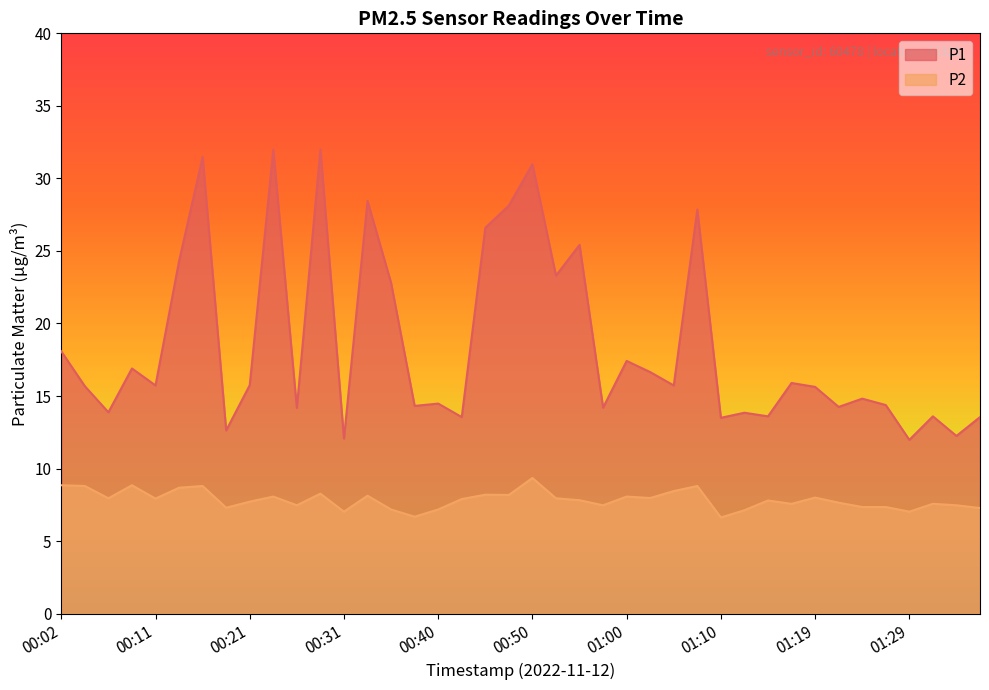

Which series has the widest spread of values?

P1